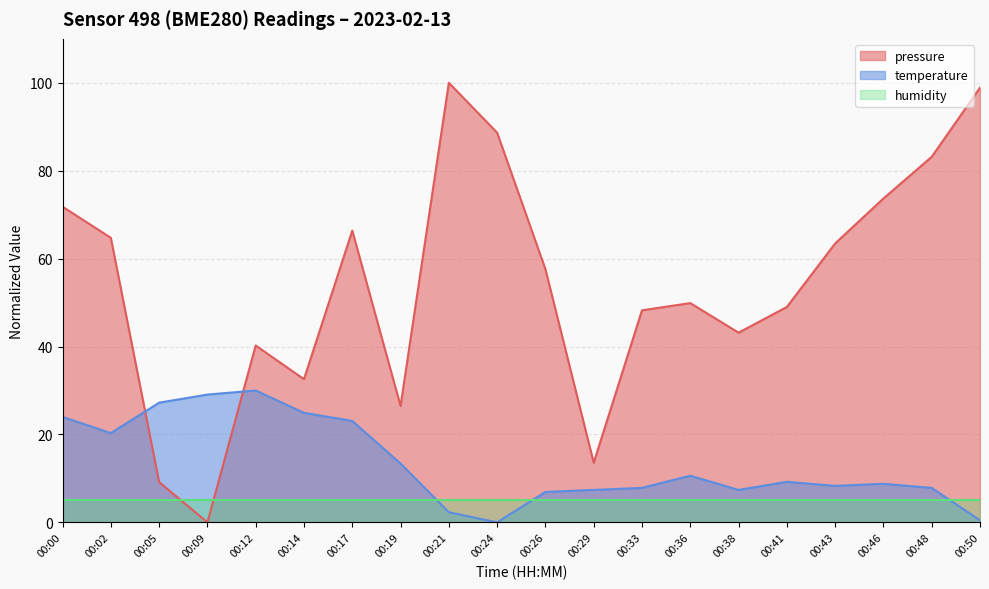

Is it true that pressure equals -66.8 at 00:09?

False